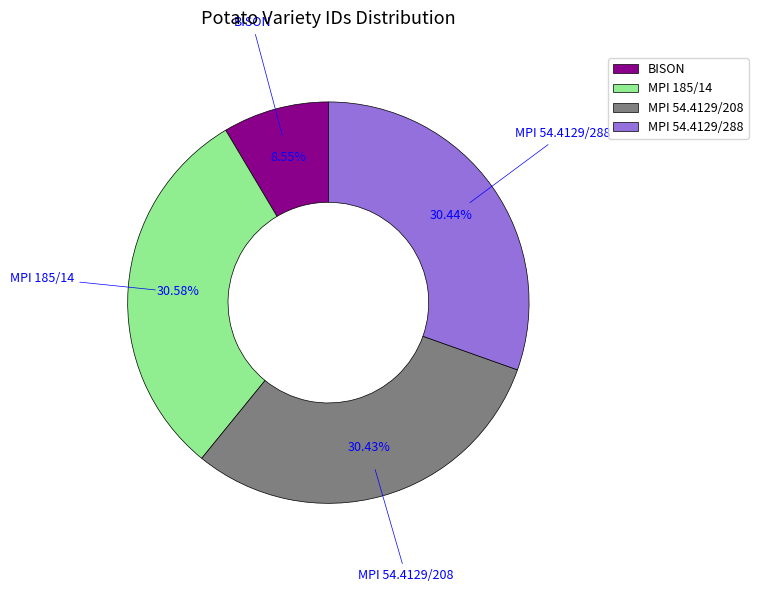

What percentage is the MPI 54.4129/288 slice, to the nearest percent?

30%